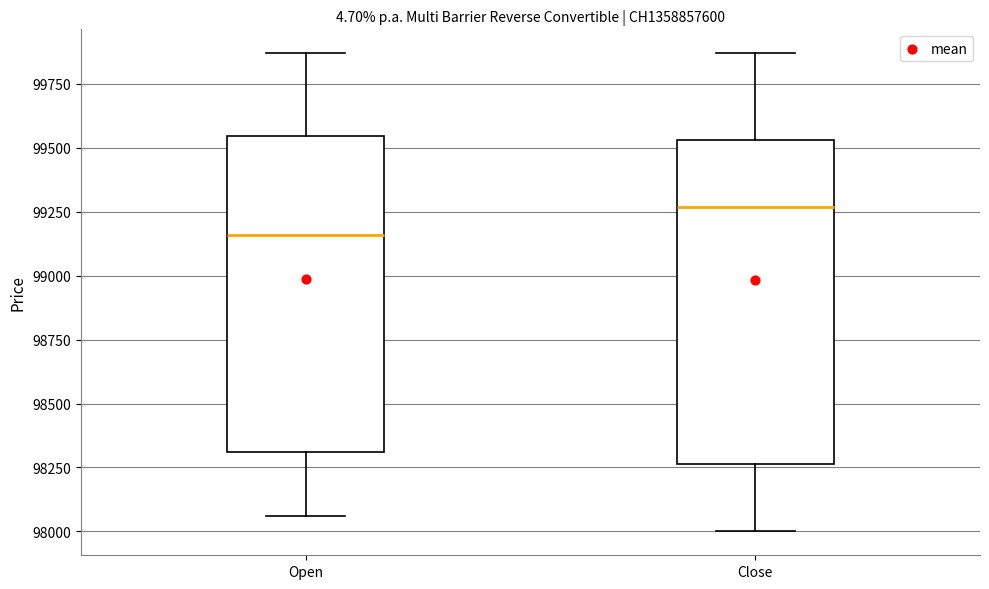

Which box has the highest median line?

Close